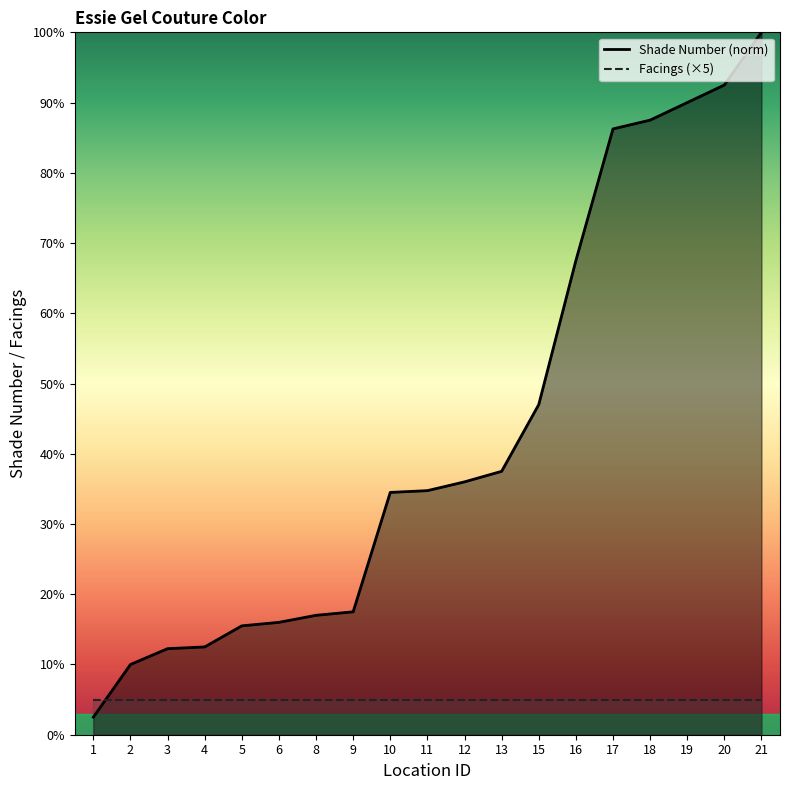

Is it true that the value at 18 is 87.5?

True